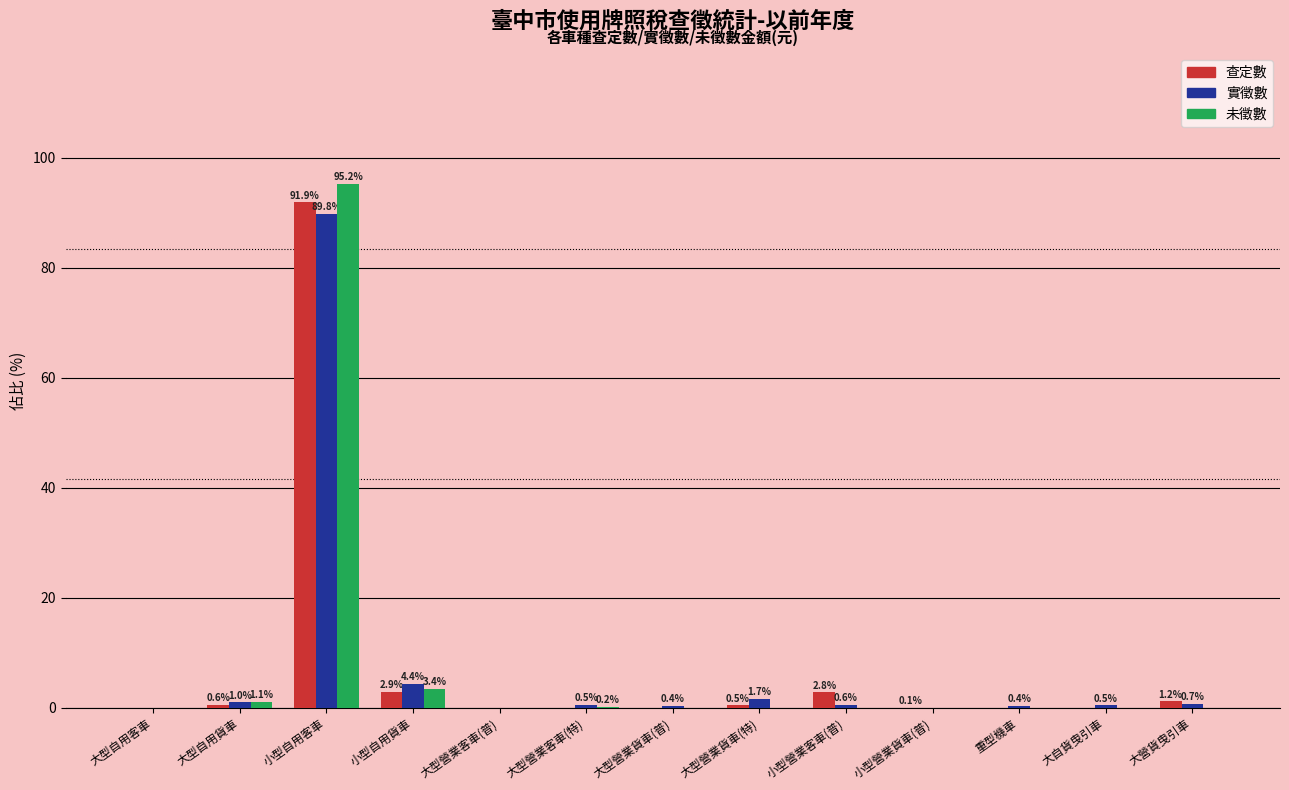

Is the value of 未徵數 at 大型營業貨車(特) greater than the value of 實徵數 at 大型自用貨車?

No